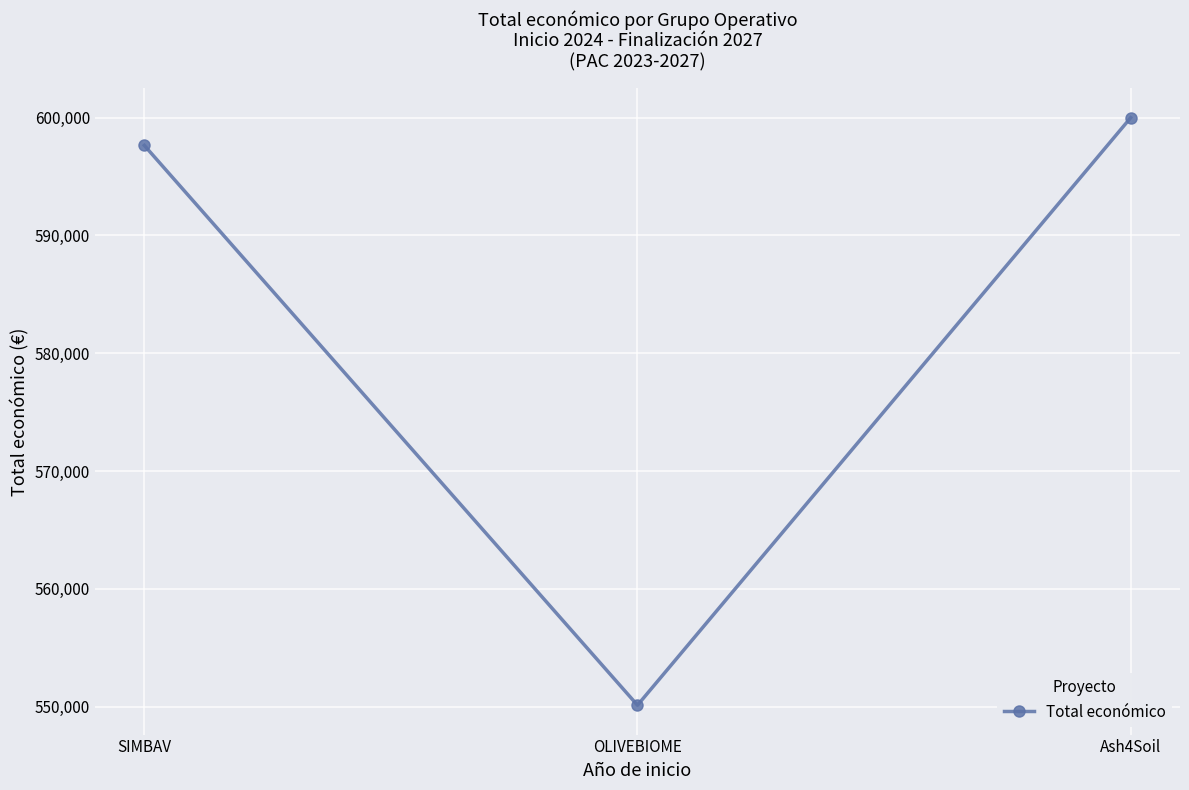

How many lines are shown in the chart?

1